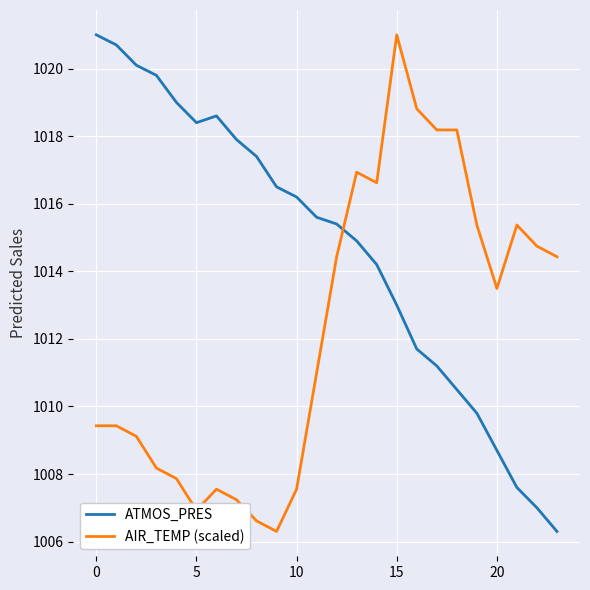

What is the greatest value displayed?

1021.0